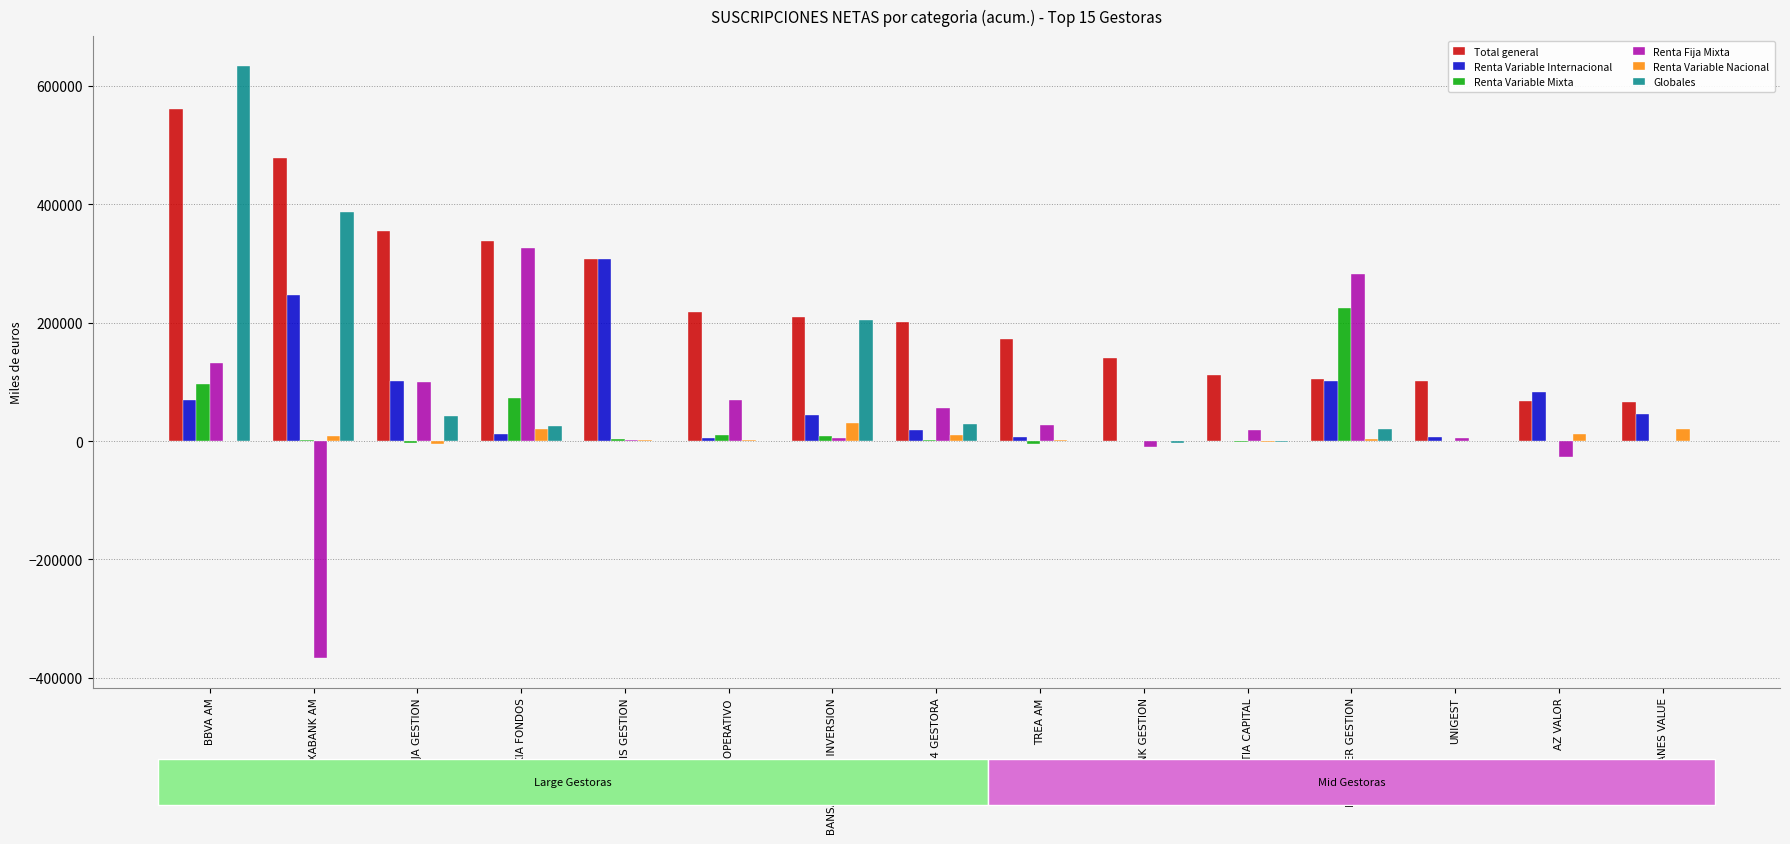

What is the sum of the Renta Variable Mixta values at BANKINTER GESTION and RENTA 4 GESTORA?

226051